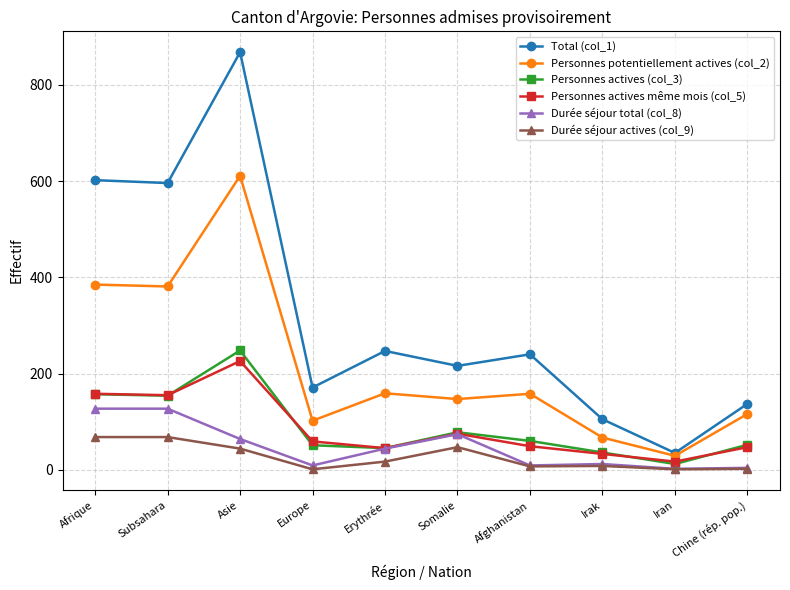

True or false: Total (col_1) has a value of 137 at Chine (rép. pop.).

True